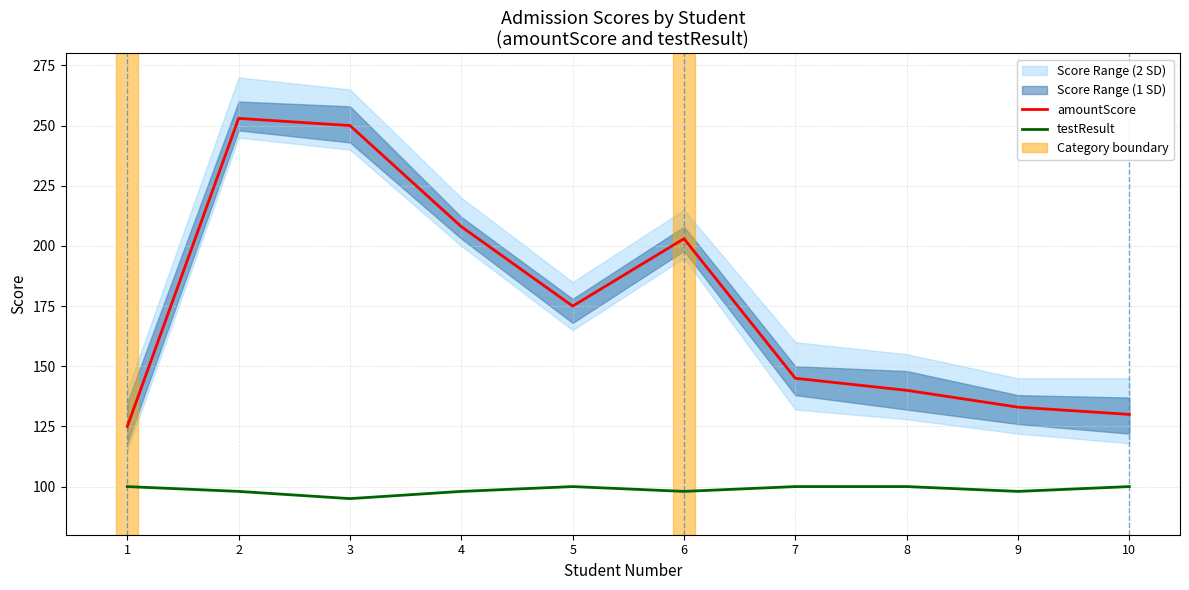

Reading left to right, extract all data points from this chart.

amountScore: 1=125	2=253	3=250	4=208	5=175	6=203	7=145	8=140	9=133	10=130
testResult: 1=100	2=98	3=95	4=98	5=100	6=98	7=100	8=100	9=98	10=100